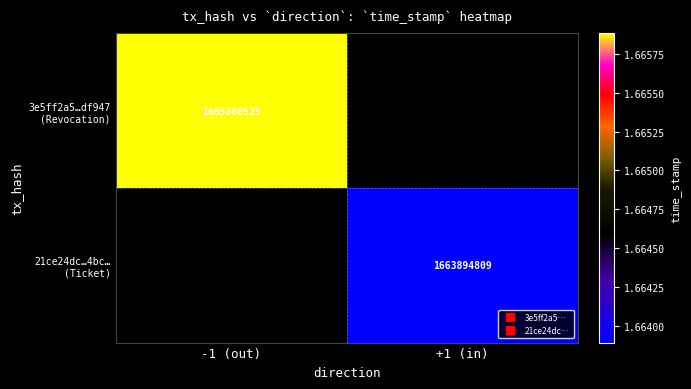

At which category does the chart reach its minimum across all series?

+1 (in)